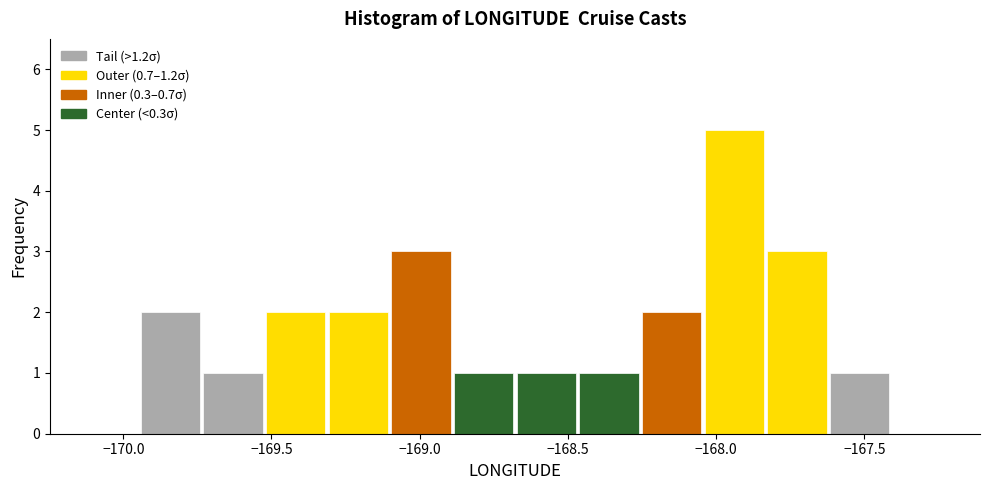

Reading left to right, transcribe this chart: for each bar, give the range it covers on the x-axis and its height. Neither the bar edges nor the heights are printed on the chart, so give them approximately, as read against the axes.

-169.95 to -169.75: 2
-169.75 to -169.50: 1
-169.50 to -169.30: 2
-169.30 to -169.10: 2
-169.10 to -168.90: 3
-168.90 to -168.70: 1
-168.70 to -168.45: 1
-168.45 to -168.25: 1
-168.25 to -168.05: 2
-168.05 to -167.85: 5
-167.85 to -167.60: 3
-167.60 to -167.40: 1